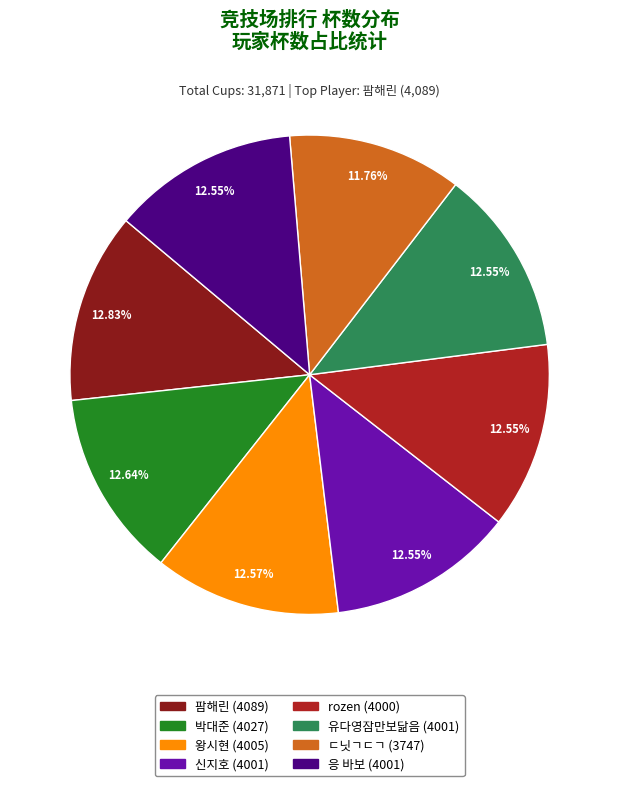

Does any single category account for the majority?

No